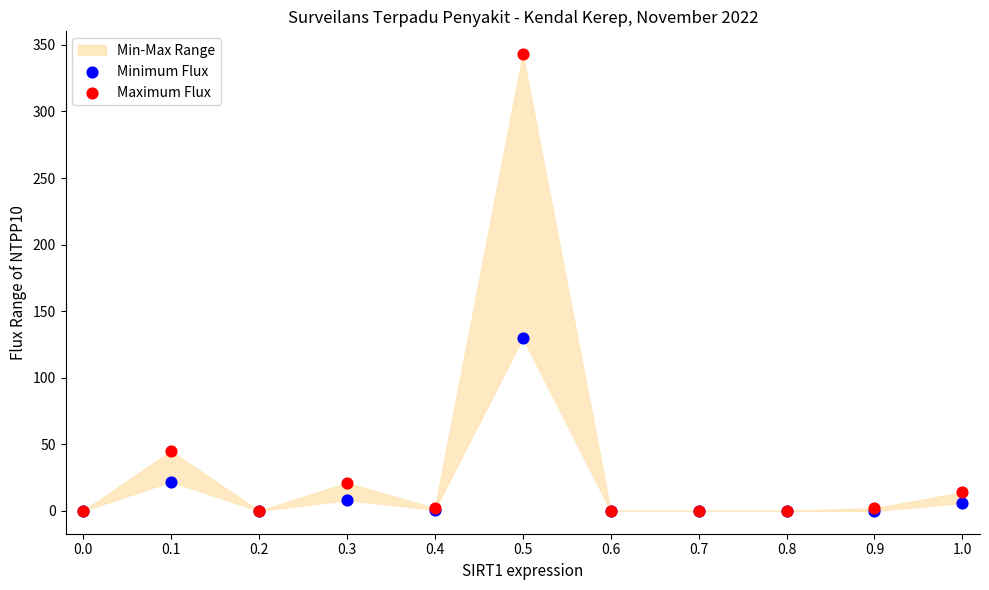

Which series contains the highest Y value?

Maximum Flux